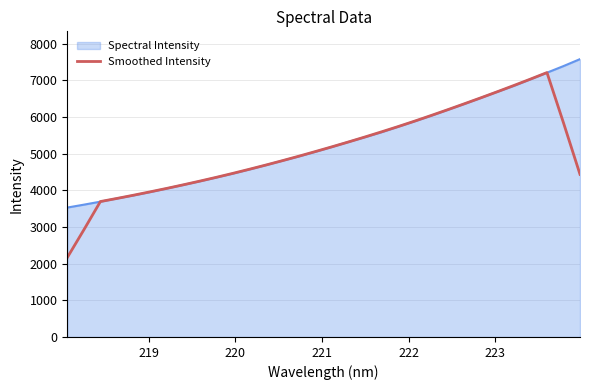

What is the lowest value of the Spectral Intensity series?

3531.1